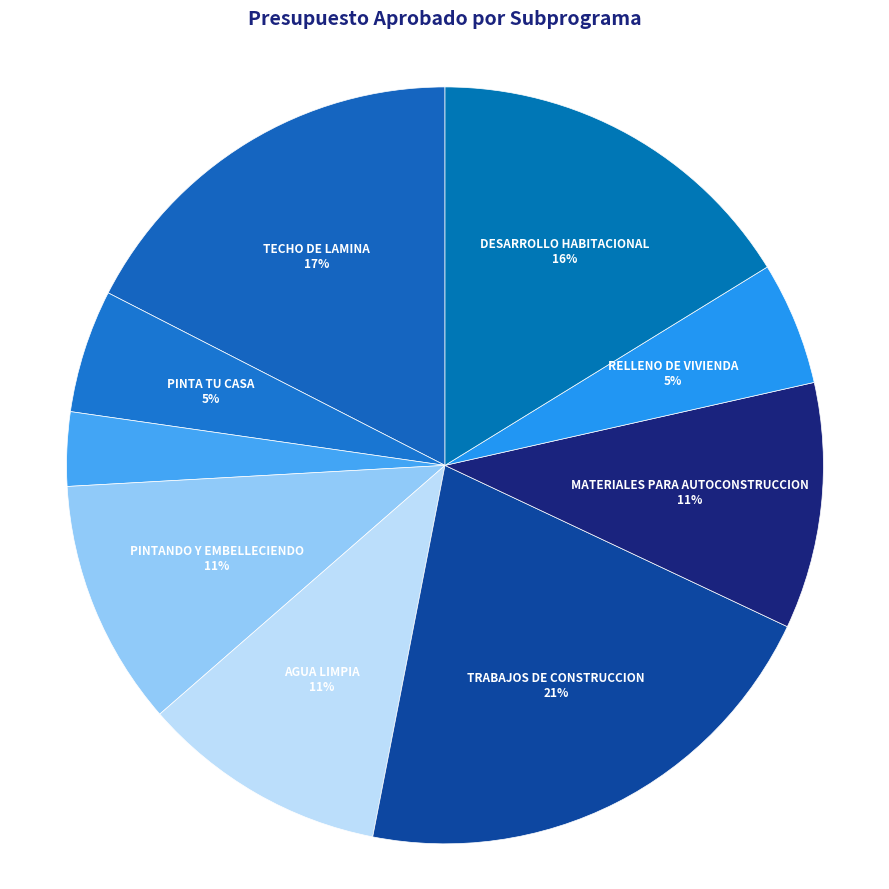

To the nearest percent, what is the average slice percentage?

11%